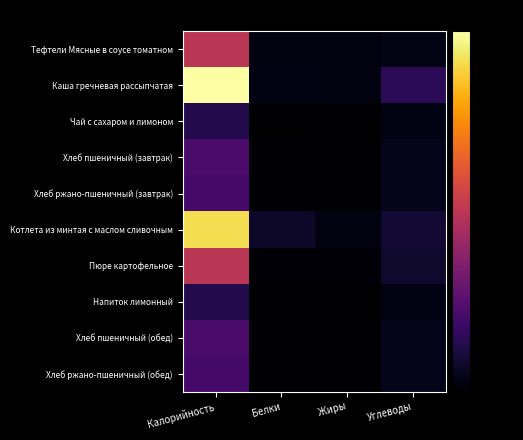

How many series are shown in this chart?

10